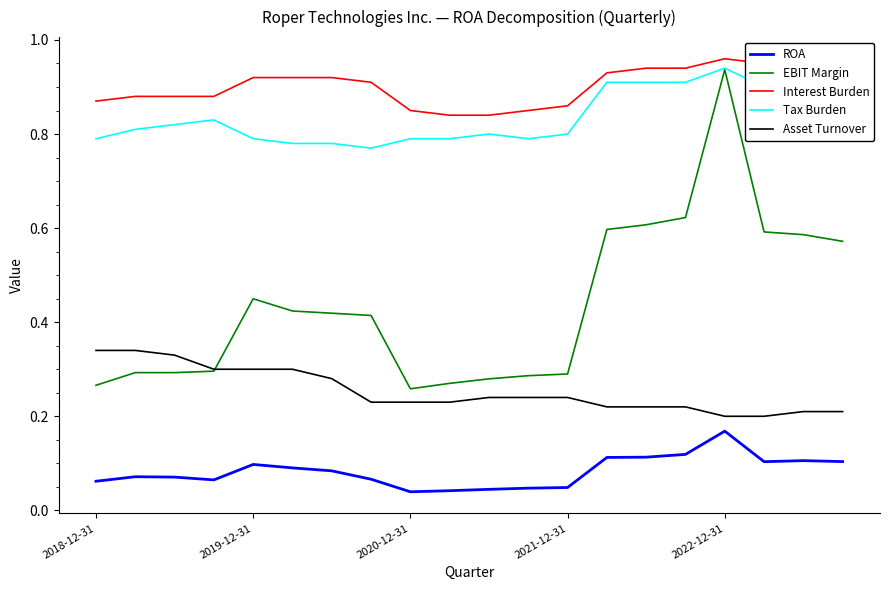

Which series has the largest range (max minus min)?

EBIT Margin